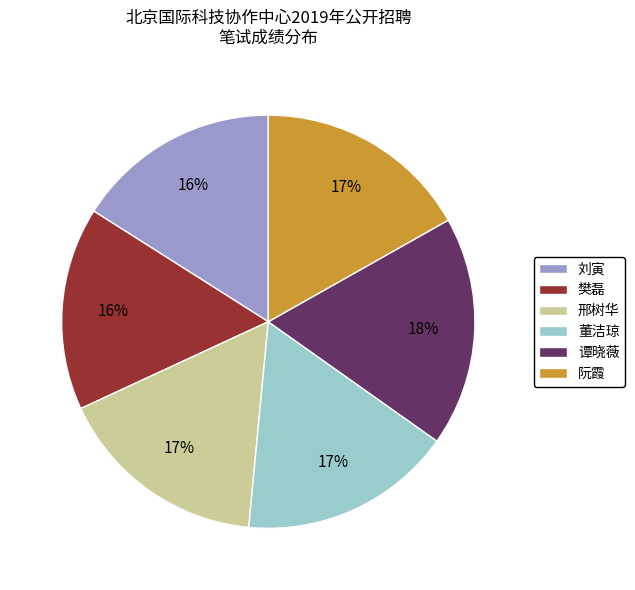

Is it true that 刘寅 is 11% of the pie?

False